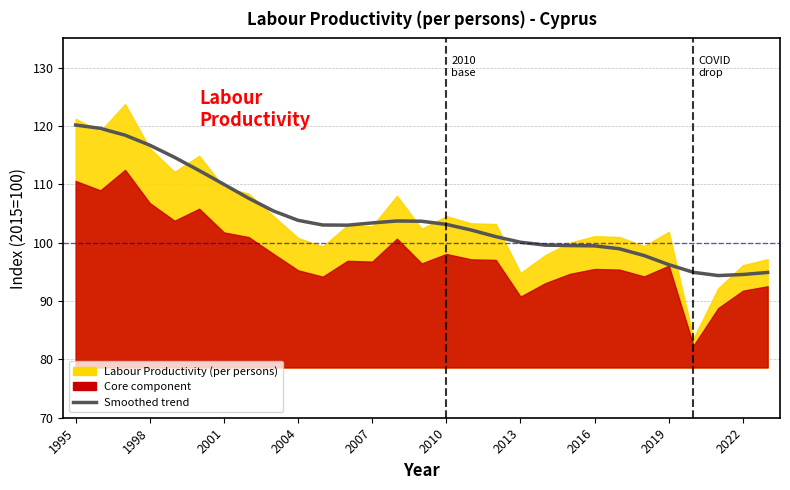

How many lines are shown in the chart?

1